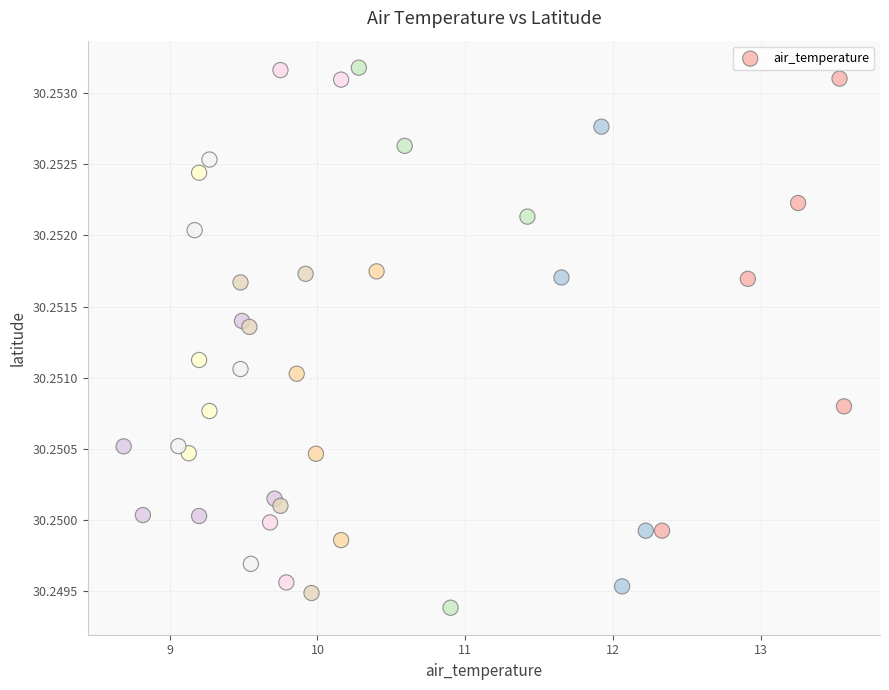

What is the range of X values (max minus min)?

4.9